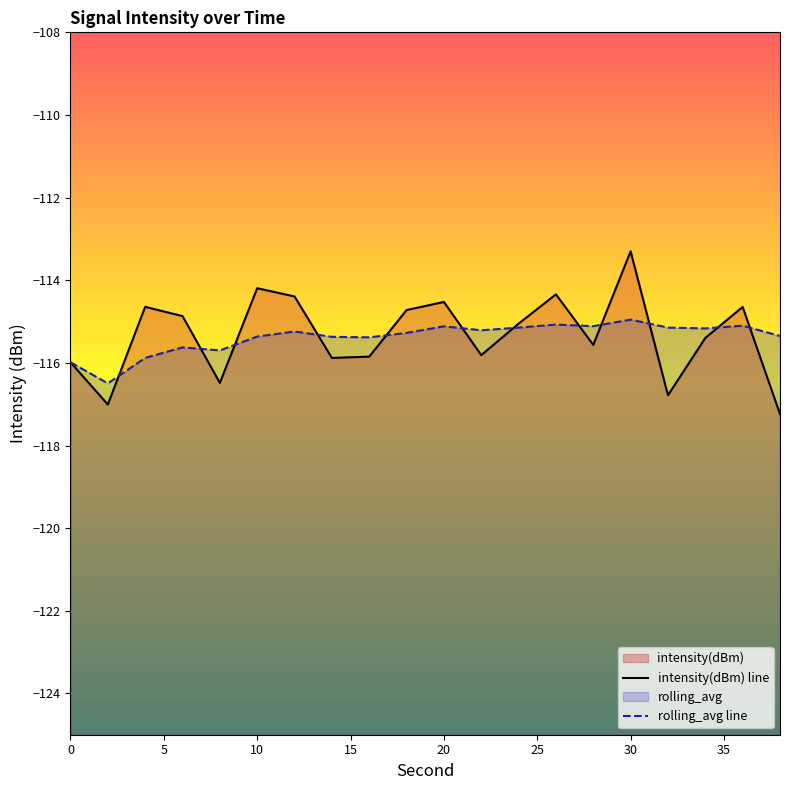

How many lines are shown in the chart?

2